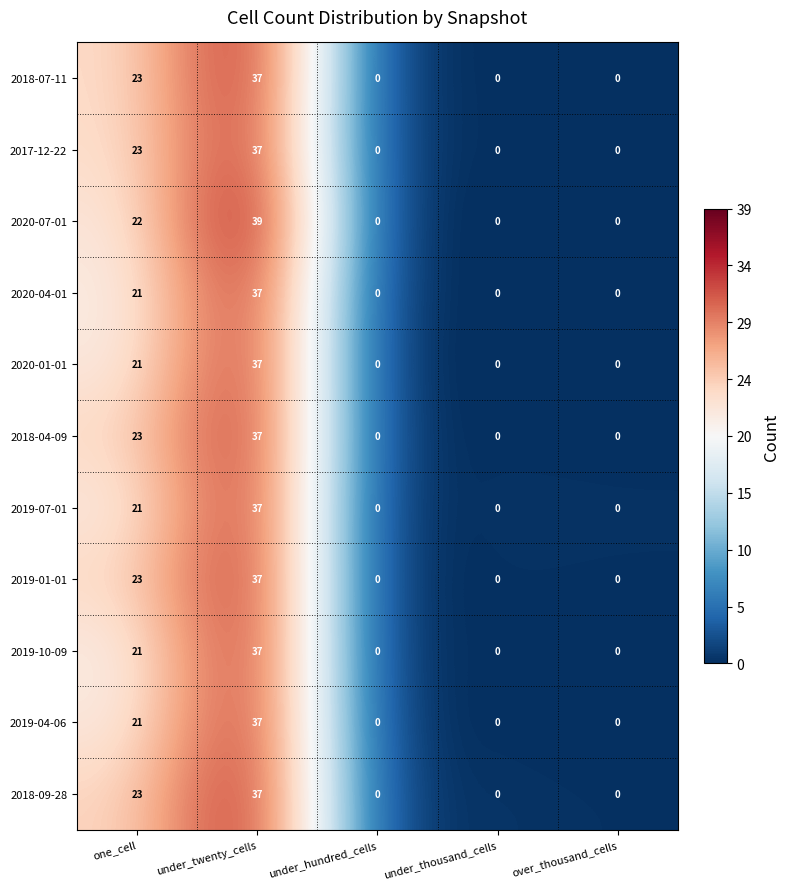

At which category is the sum across all series the highest?

under_twenty_cells